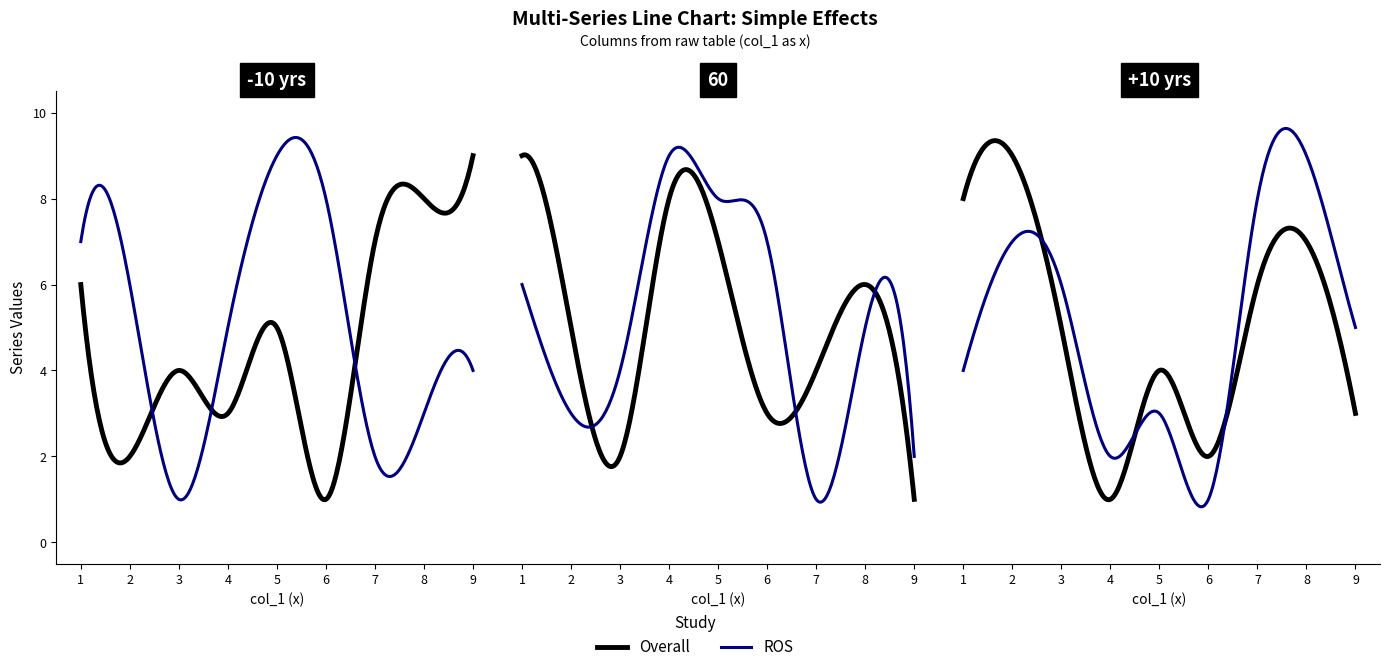

At how many categories does at least one series exceed 7?

8